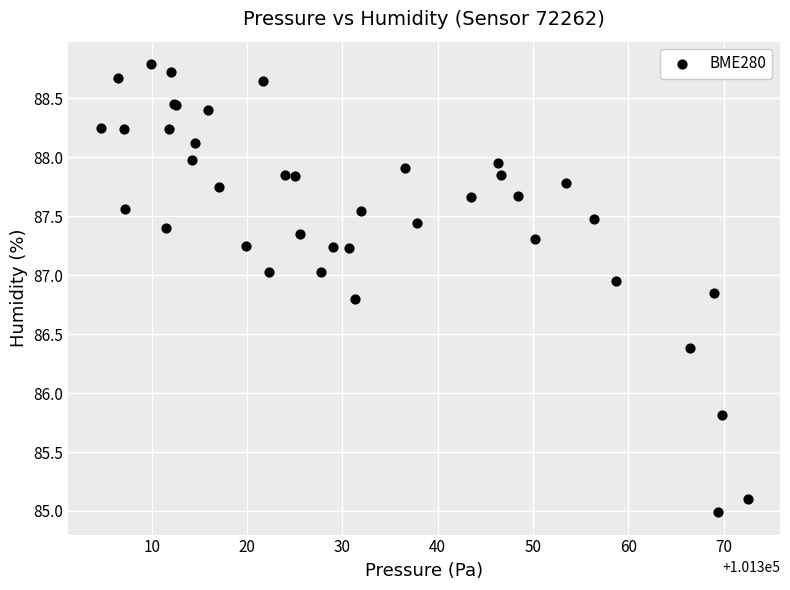

What Y value in the scatter plot is closest to 86?

85.8